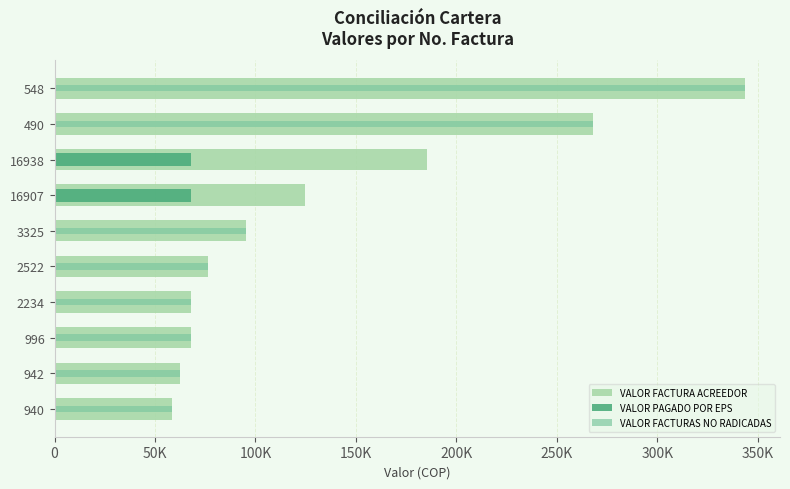

Which has a higher value, 940 or 2522?

2522